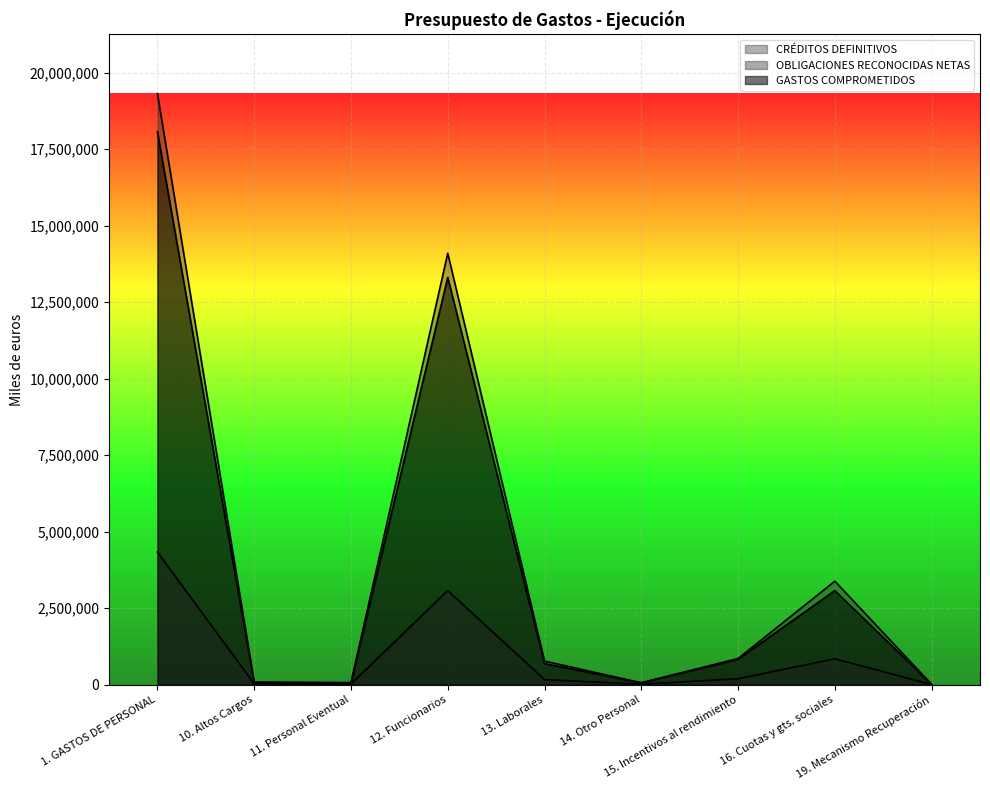

Reading left to right, transcribe all the data shown in this chart.

CRÉDITOS DEFINITIVOS: 1. GASTOS DE PERSONAL=19314413	10. Altos Cargos=83702	11. Personal Eventual=65329	12. Funcionarios=14095882	13. Laborales=769871	14. Otro Personal=58575	15. Incentivos al rendimiento=852297	16. Cuotas y gts. sociales=3379306	19. Mecanismo Recuperación=9451
OBLIGACIONES RECONOCIDAS NETAS: 1. GASTOS DE PERSONAL=4332199	10. Altos Cargos=28419	11. Personal Eventual=18684	12. Funcionarios=3072676	13. Laborales=162849	14. Otro Personal=13394	15. Incentivos al rendimiento=192152	16. Cuotas y gts. sociales=843658	19. Mecanismo Recuperación=367
GASTOS COMPROMETIDOS: 1. GASTOS DE PERSONAL=18063275	10. Altos Cargos=55187	11. Personal Eventual=50602	12. Funcionarios=13305333	13. Laborales=686235	14. Otro Personal=58350	15. Incentivos al rendimiento=827606	16. Cuotas y gts. sociales=3071256	19. Mecanismo Recuperación=8706